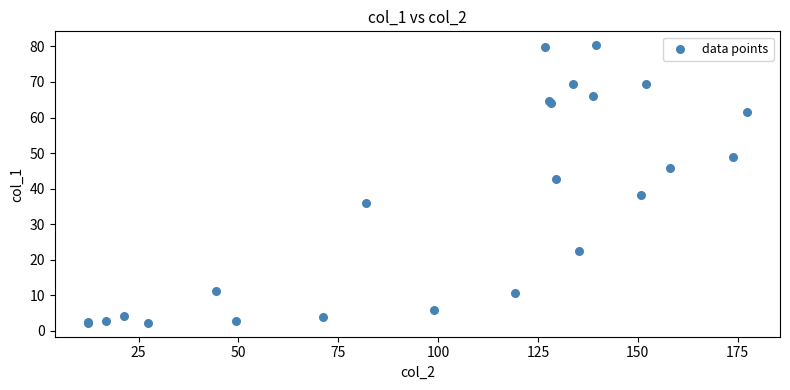

What Y value in the scatter plot is closest to 41?

42.8